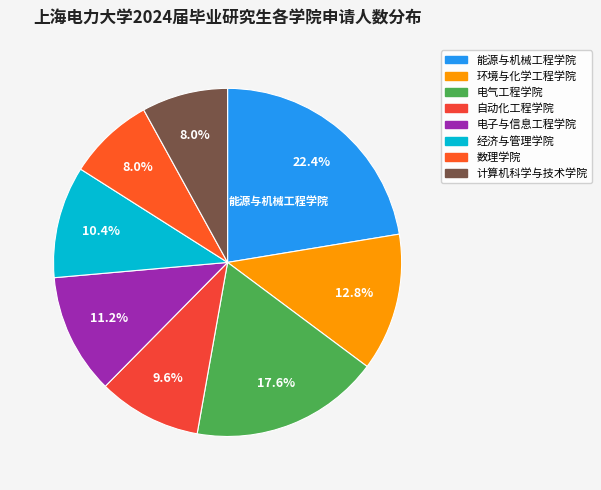

To the nearest percent, what is the difference between the 数理学院 and 环境与化学工程学院 slice percentages?

5%